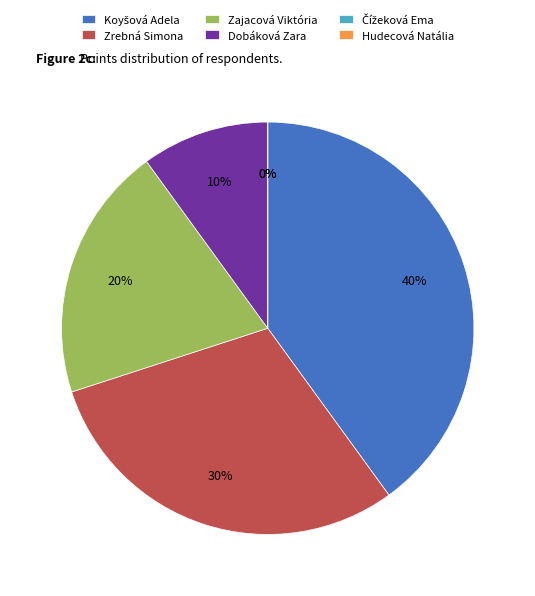

To the nearest percent, what is the combined percentage of Dobáková Zara and Hudecová Natália?

10%